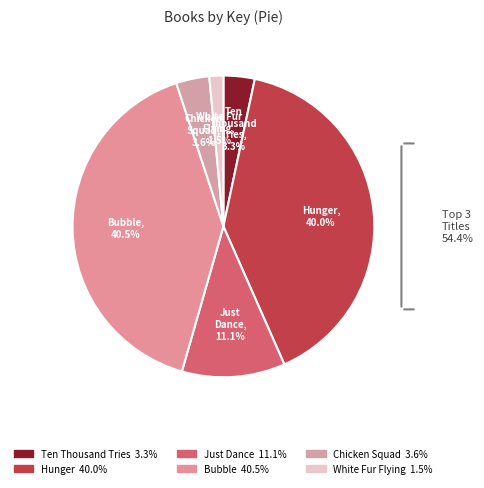

Which category has the smallest portion of the pie?

White Fur Flying